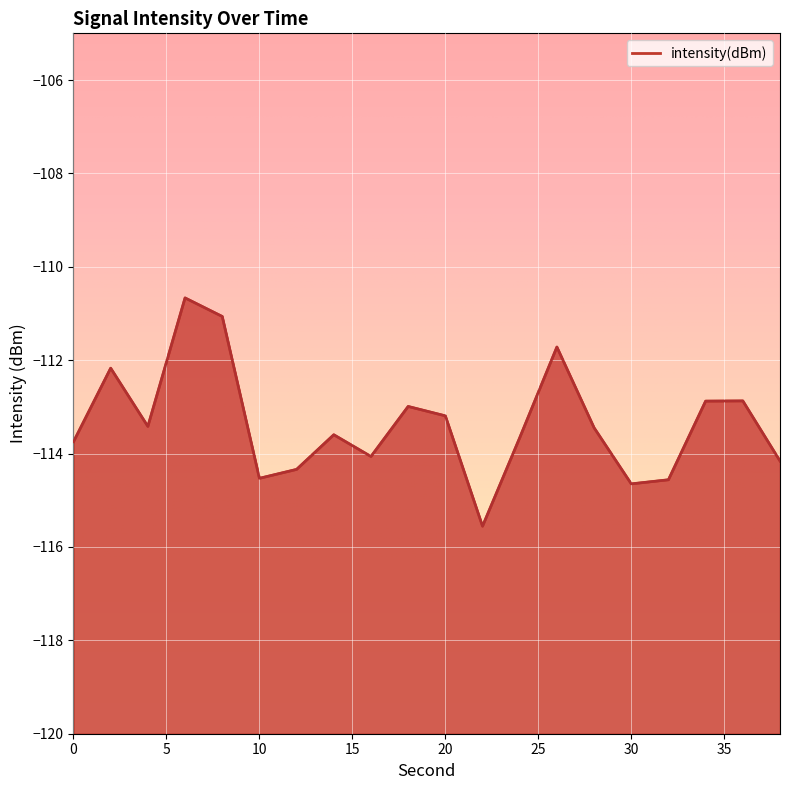

What is the sum of all values?

-2267.3